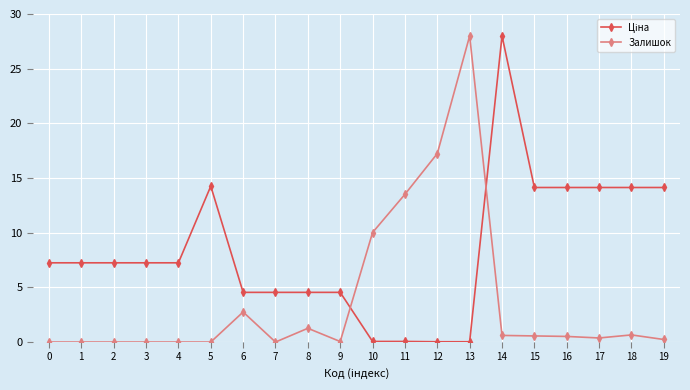

At which label does Залишок reach its peak?

13